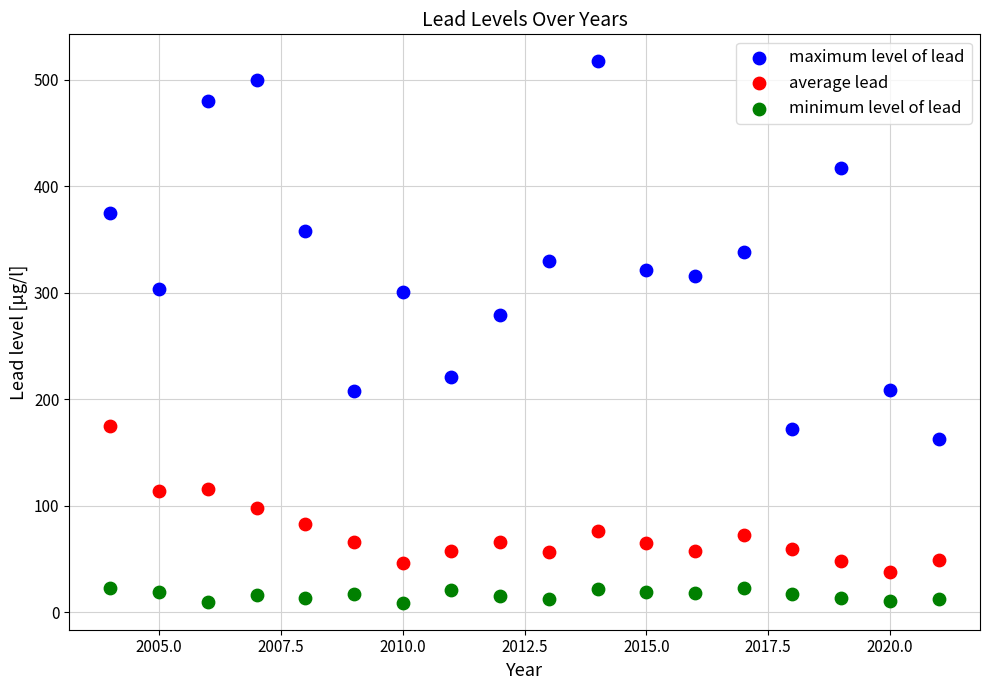

Across all series, what Y value is closest to 263?

279.0